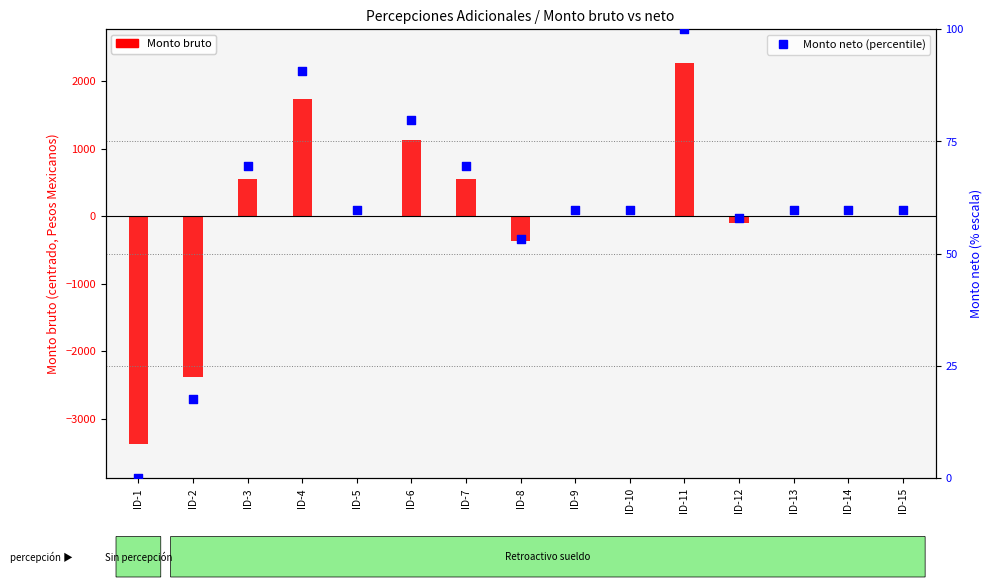

Which series reaches the maximum Y coordinate?

Monto bruto